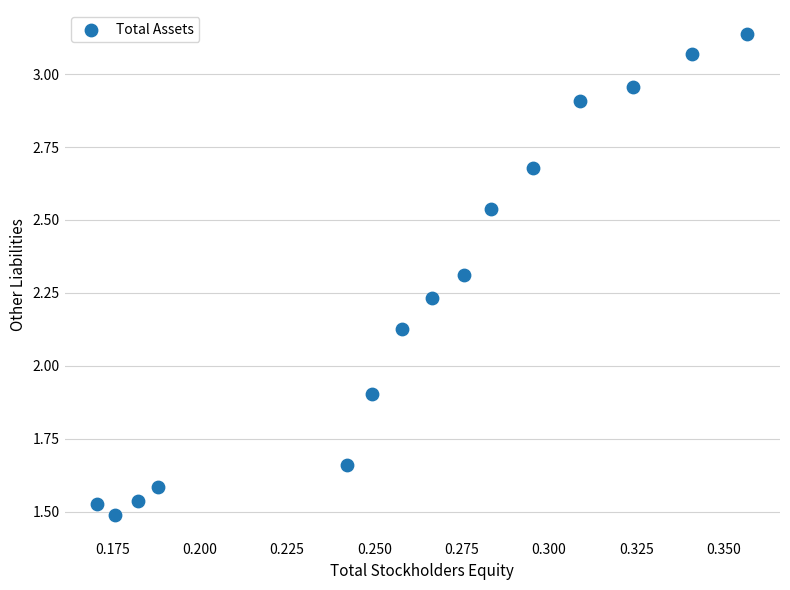

What is the range of Y values (max minus min)?

1.6